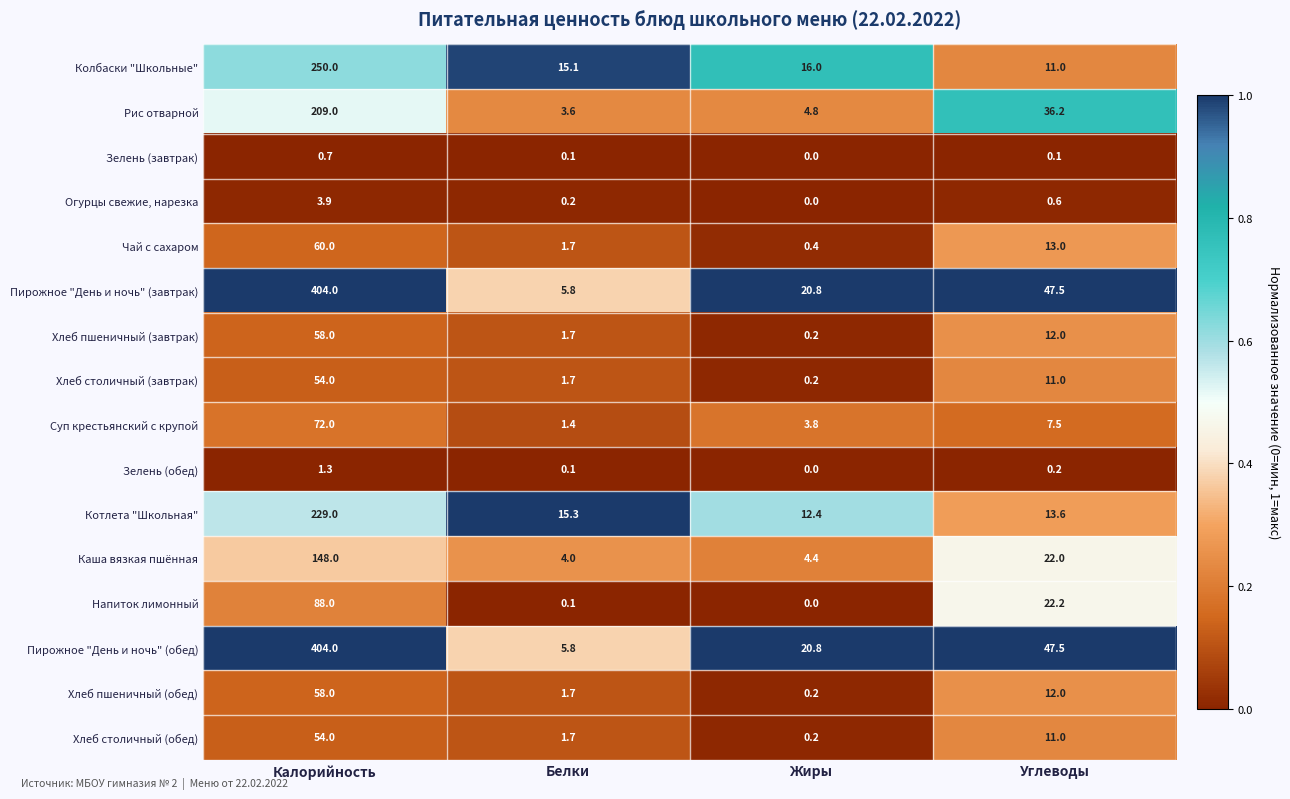

List the labels in order of Хлеб пшеничный (завтрак) value, largest first.

Калорийность, Углеводы, Белки, Жиры